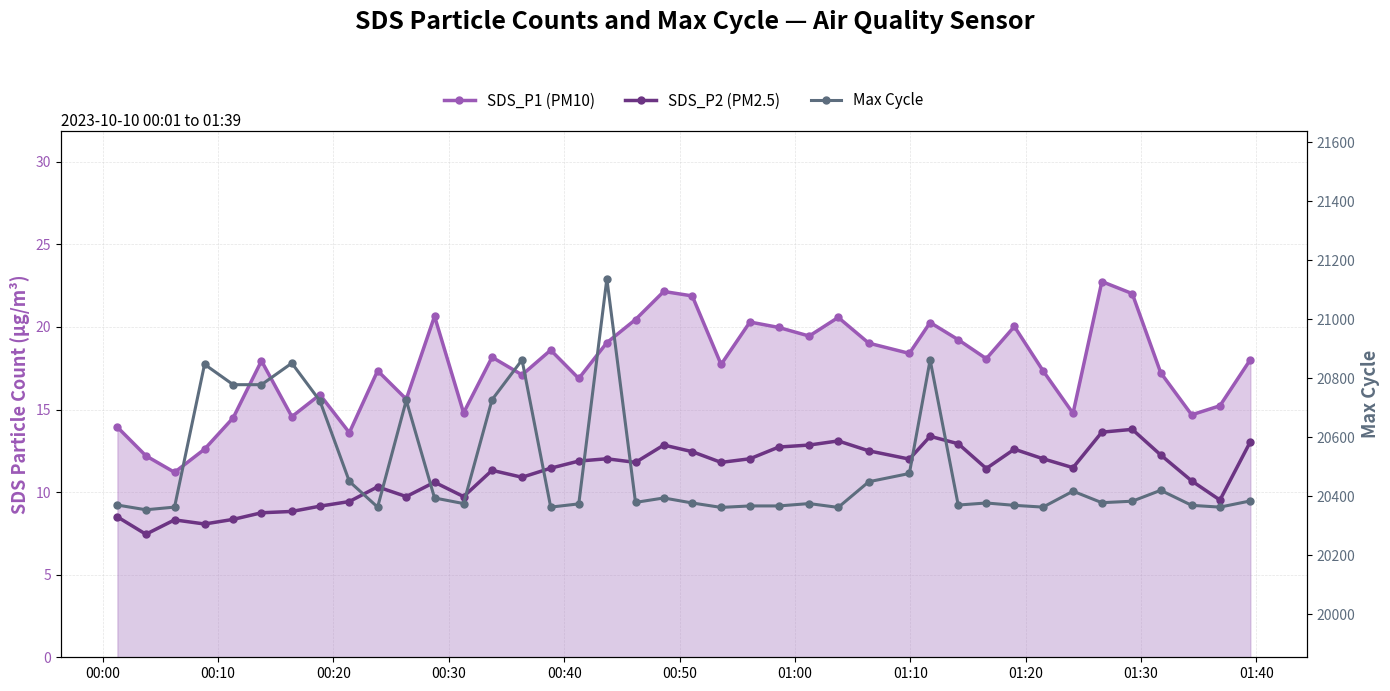

Does the chart display data point markers on the line(s)?

Yes